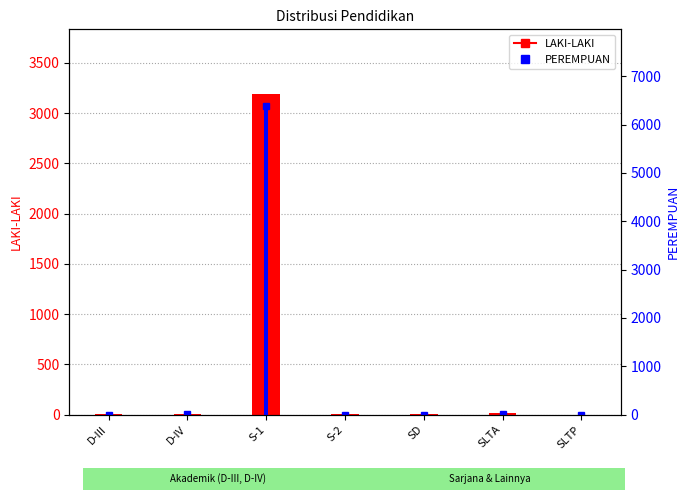

Is the value of PEREMPUAN at SLTA greater than the value of LAKI-LAKI at S-1?

No